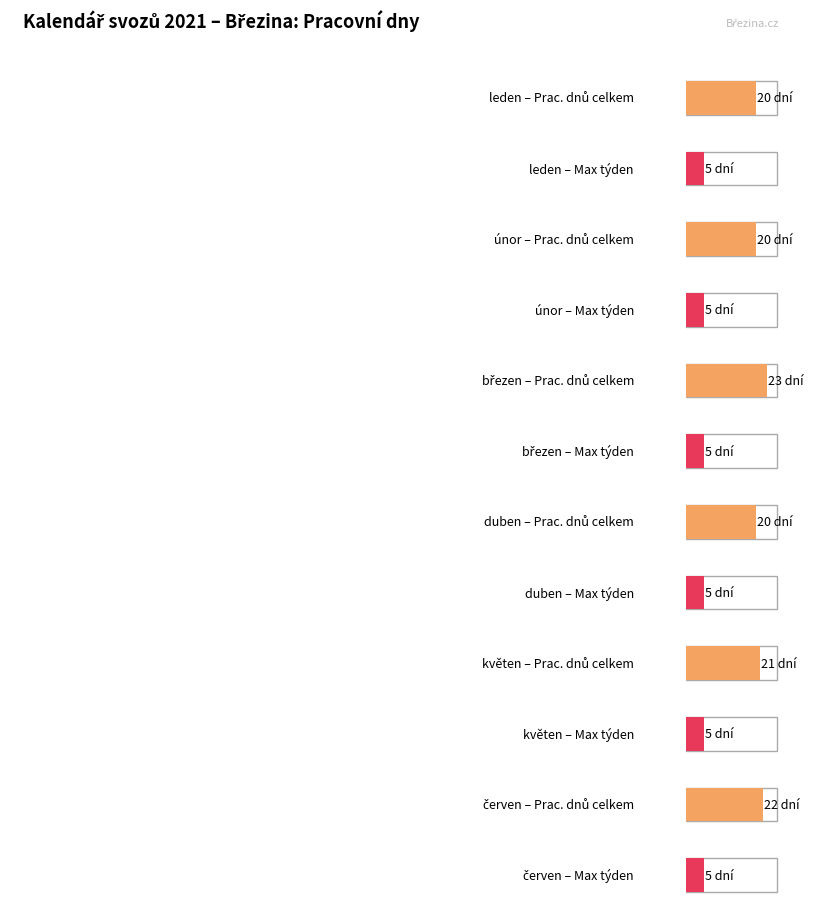

The value of červen at Týden 2 is 5. True or false?

True